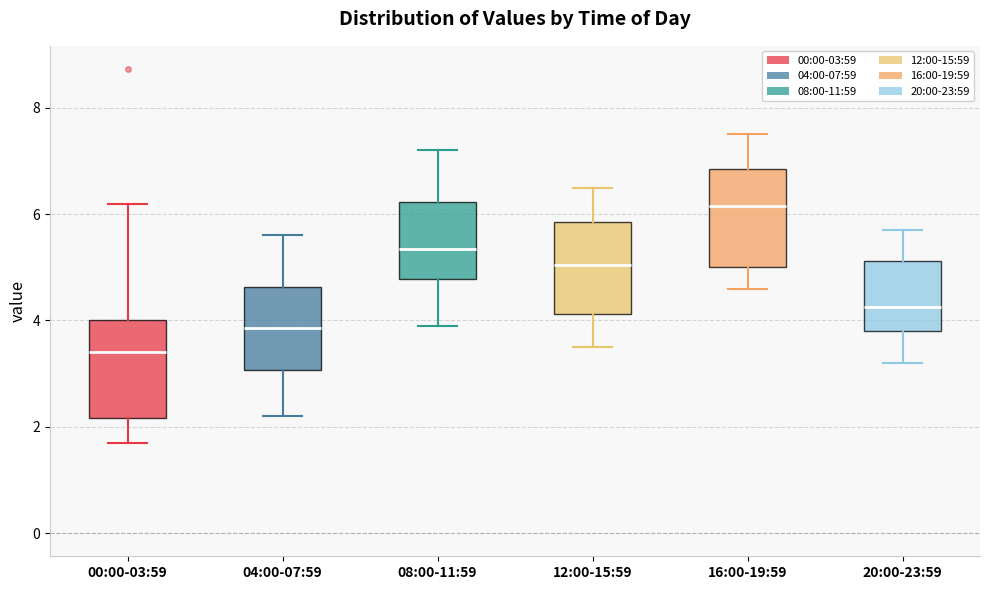

Reading left to right, read every box against the y-axis: the position of its median line, the range the box covers, and the ends of its whiskers. The values are not printed on the chart, so give them approximately, as read against the axis.

00:00-03:59: median 3.4, box 2.2 to 4.0, whiskers 1.8 to 6.2
04:00-07:59: median 3.8, box 3.0 to 4.6, whiskers 2.2 to 5.6
08:00-11:59: median 5.4, box 4.8 to 6.2, whiskers 4.0 to 7.2
12:00-15:59: median 5.0, box 4.2 to 5.8, whiskers 3.6 to 6.6
16:00-19:59: median 6.2, box 5.0 to 6.8, whiskers 4.6 to 7.6
20:00-23:59: median 4.2, box 3.8 to 5.2, whiskers 3.2 to 5.8